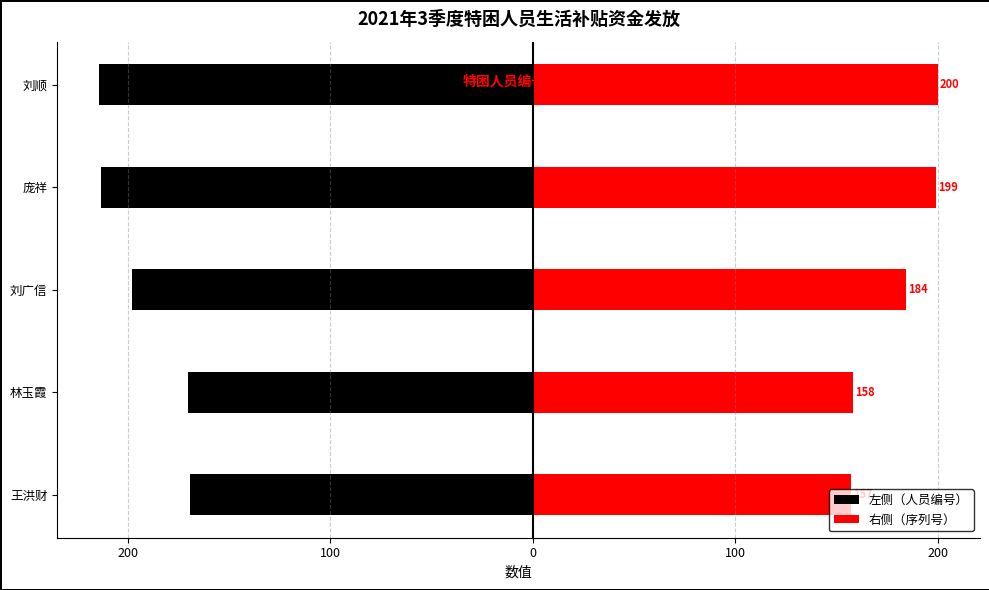

How many bars are there in each group?

2